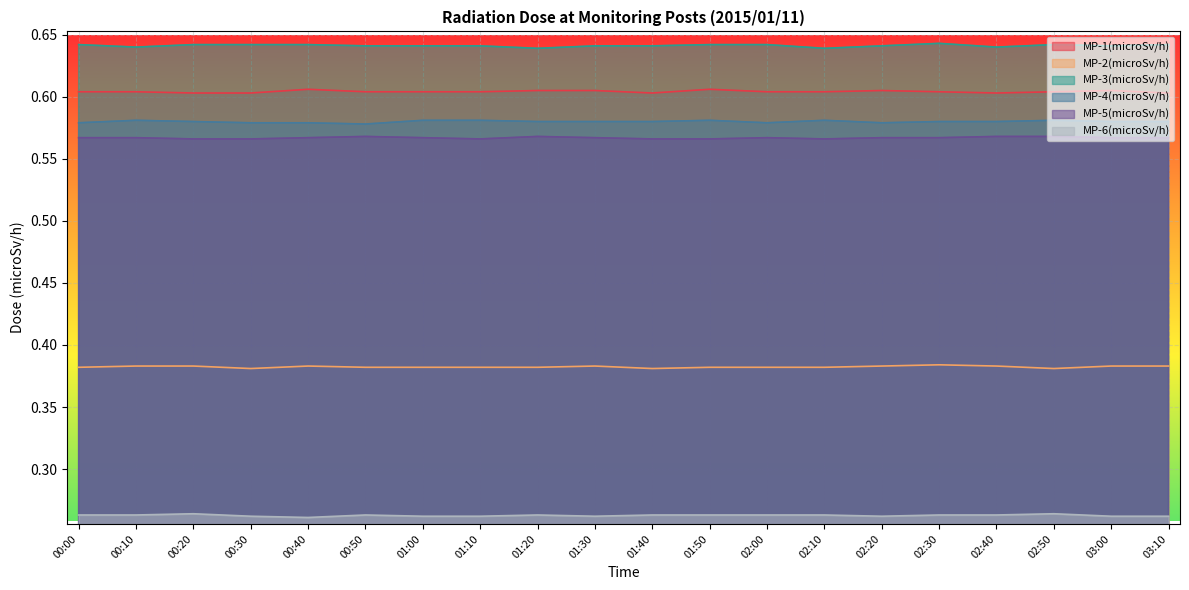

Reading left to right, what are all the values shown in this chart?

MP-1(microSv/h): 0.6	0.6	0.6	0.6	0.6	0.6	0.6	0.6	0.6	0.6	0.6	0.6	0.6	0.6	0.6	0.6	0.6	0.6	0.6	0.6
MP-2(microSv/h): 0.4	0.4	0.4	0.4	0.4	0.4	0.4	0.4	0.4	0.4	0.4	0.4	0.4	0.4	0.4	0.4	0.4	0.4	0.4	0.4
MP-3(microSv/h): 0.6	0.6	0.6	0.6	0.6	0.6	0.6	0.6	0.6	0.6	0.6	0.6	0.6	0.6	0.6	0.6	0.6	0.6	0.6	0.6
MP-4(microSv/h): 0.6	0.6	0.6	0.6	0.6	0.6	0.6	0.6	0.6	0.6	0.6	0.6	0.6	0.6	0.6	0.6	0.6	0.6	0.6	0.6
MP-5(microSv/h): 0.6	0.6	0.6	0.6	0.6	0.6	0.6	0.6	0.6	0.6	0.6	0.6	0.6	0.6	0.6	0.6	0.6	0.6	0.6	0.6
MP-6(microSv/h): 0.3	0.3	0.3	0.3	0.3	0.3	0.3	0.3	0.3	0.3	0.3	0.3	0.3	0.3	0.3	0.3	0.3	0.3	0.3	0.3